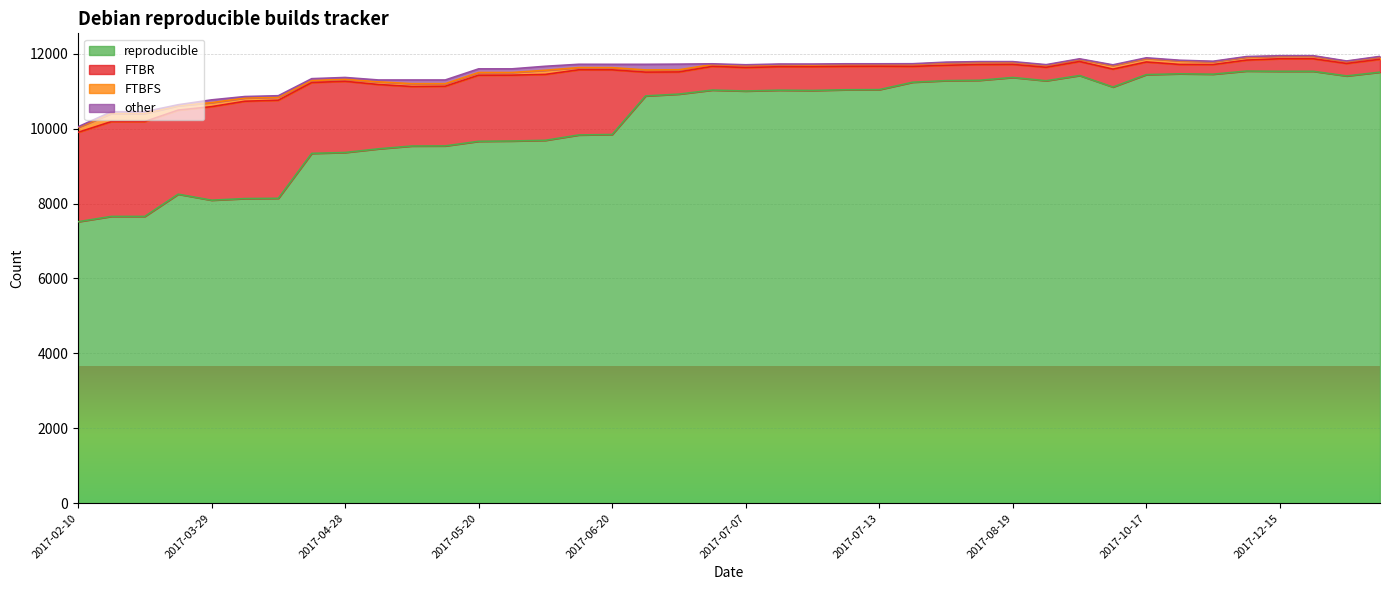

How many distinct data groups are displayed?

4